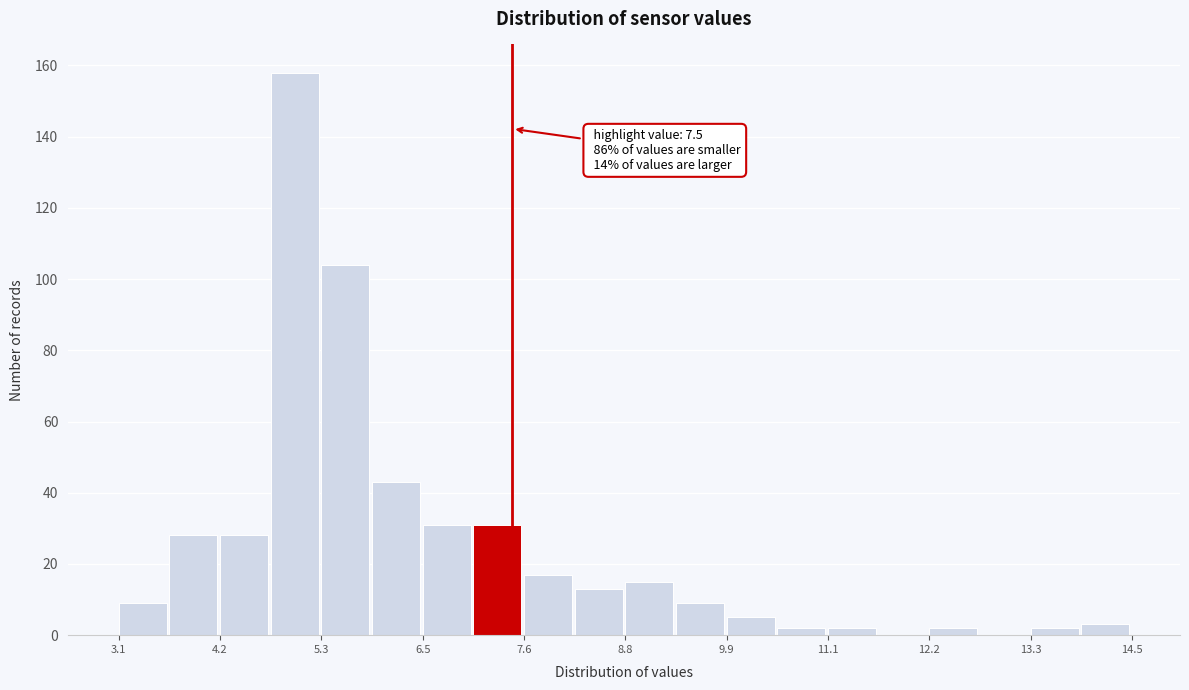

Around what value on the x-axis is the tallest bar? Give the approximate position of its centre, as read against the axis.

5.0